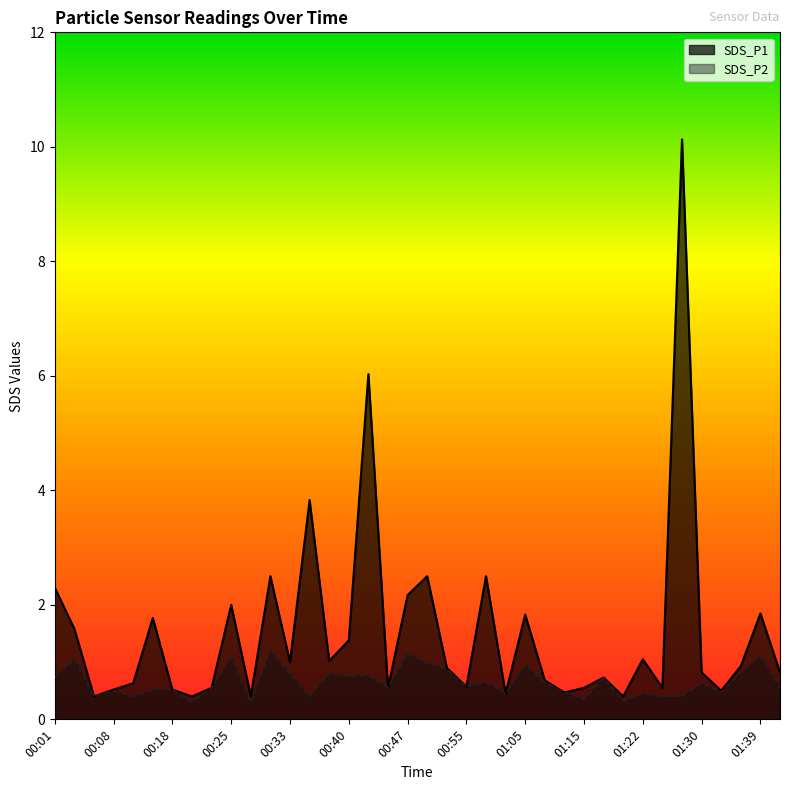

The SDS_P2 series shows 0.5 at 01:00. True or false?

True